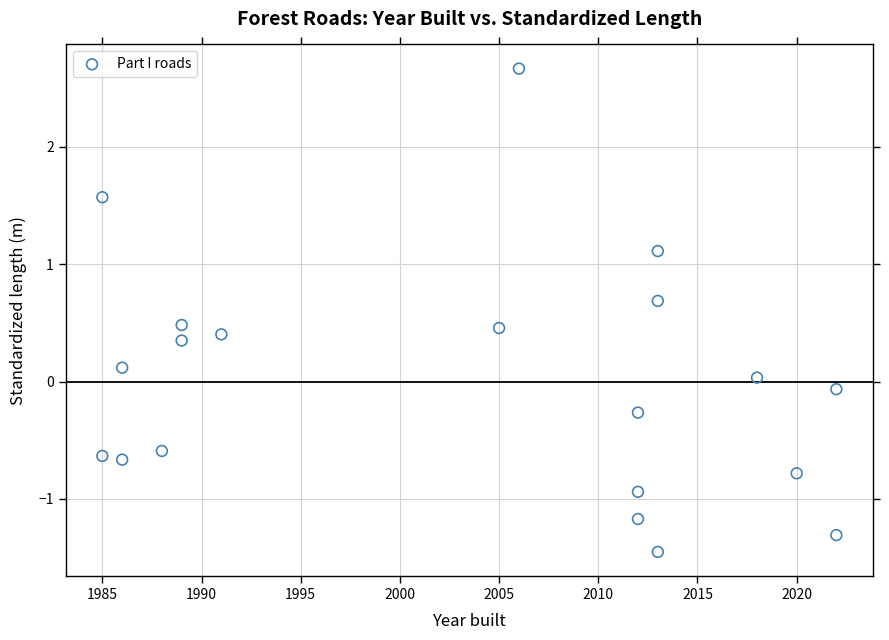

What is the range of X values (max minus min)?

37.0